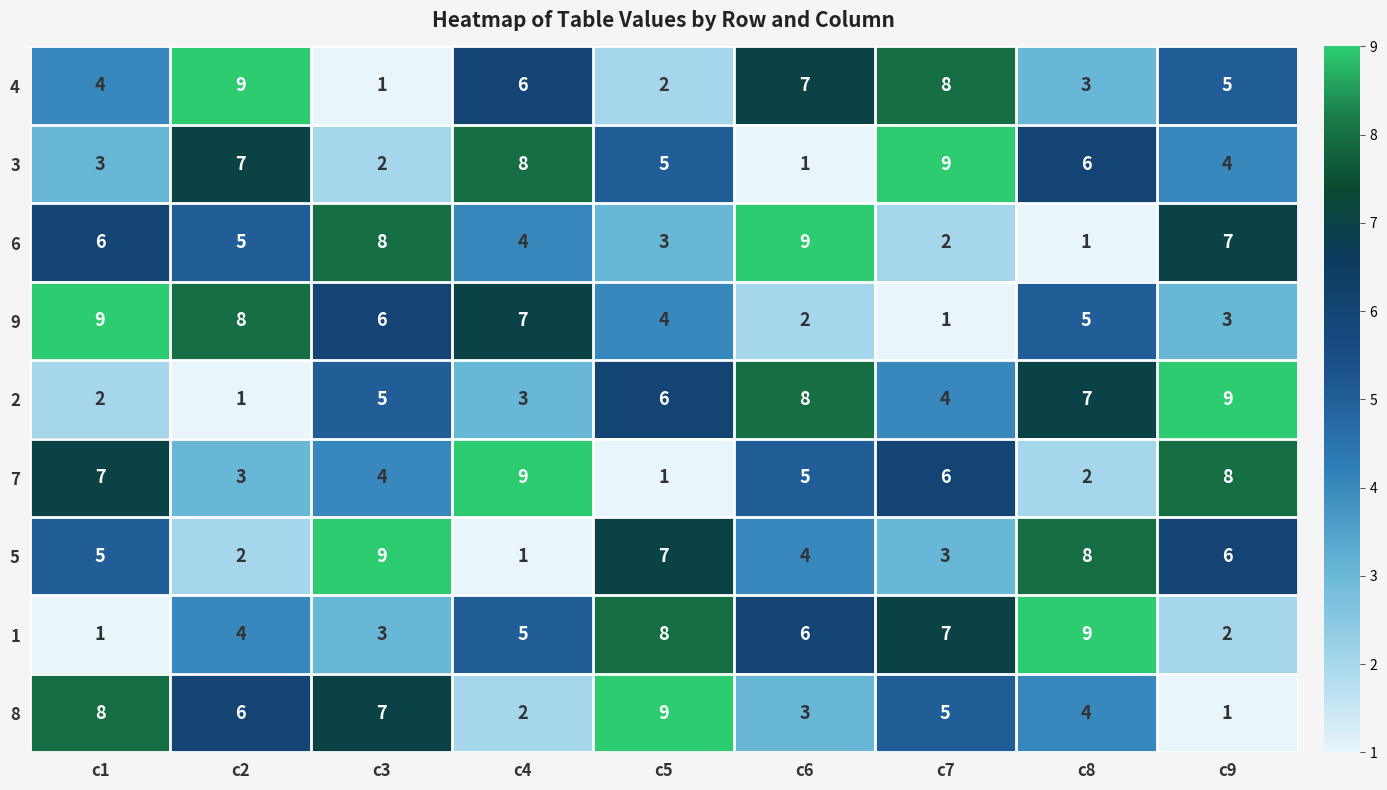

What is the greatest value displayed?

9